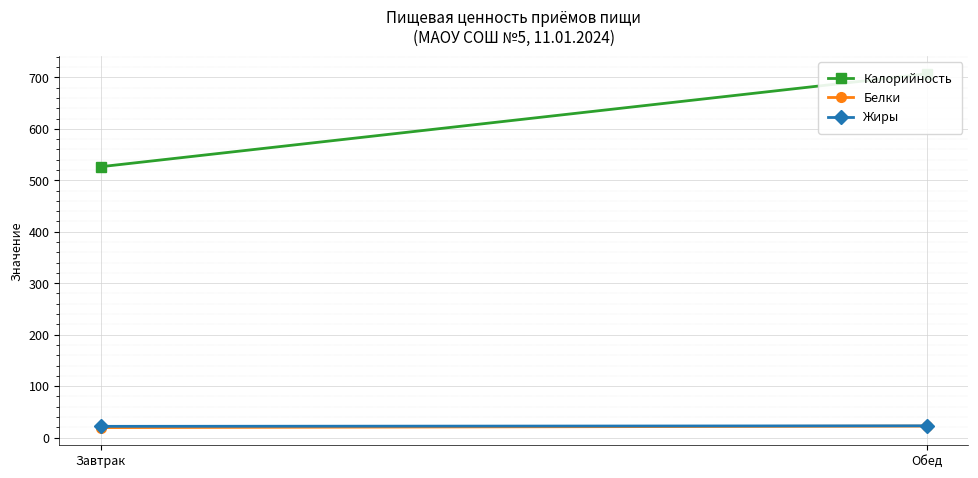

How many lines are shown in the chart?

3